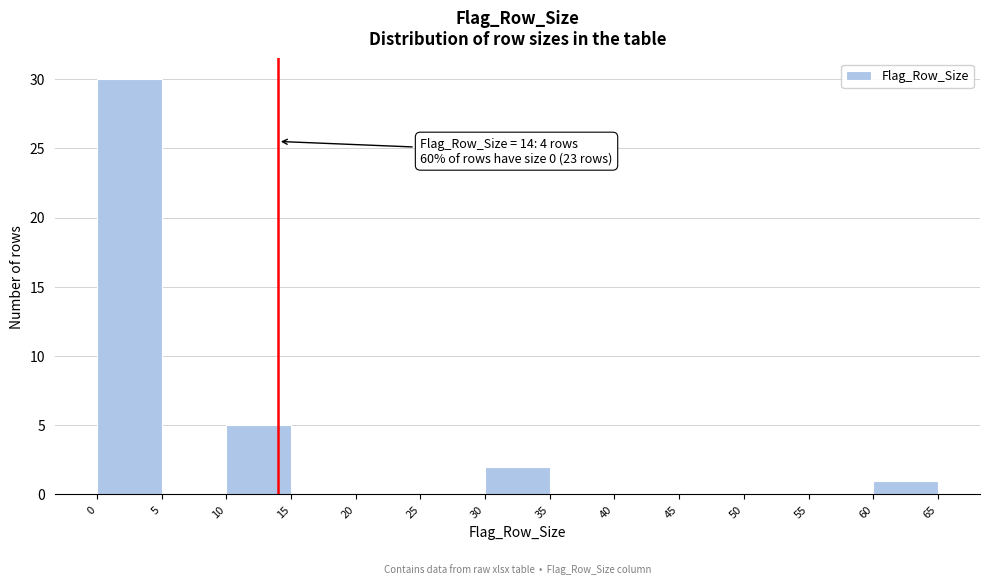

Which range on the x-axis has the tallest bar?

0 to 5